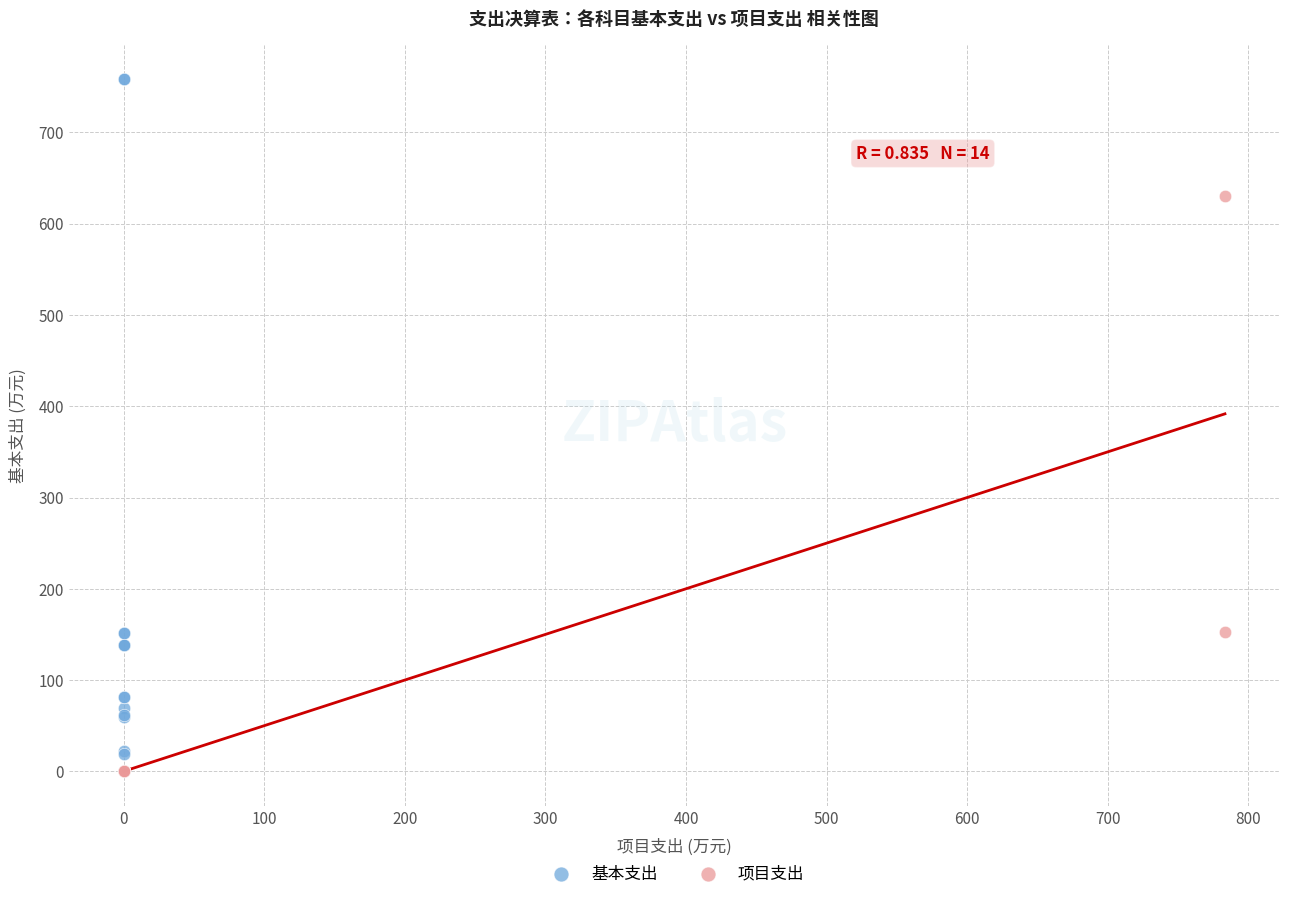

Which series contains the highest Y value?

基本支出